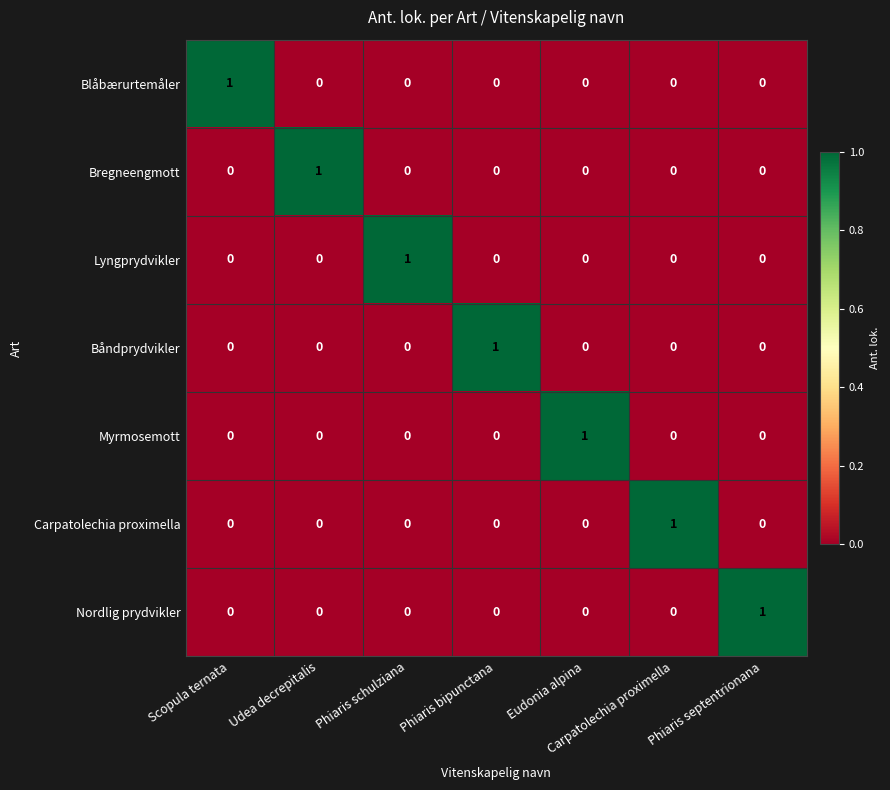

At which label does Båndprydvikler reach its peak?

Phiaris bipunctana